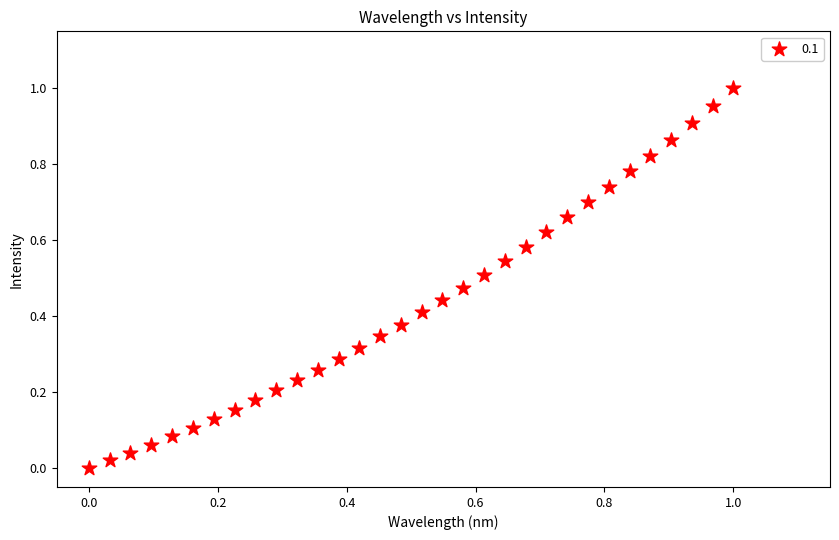

Count the number of points in this scatter plot.

32